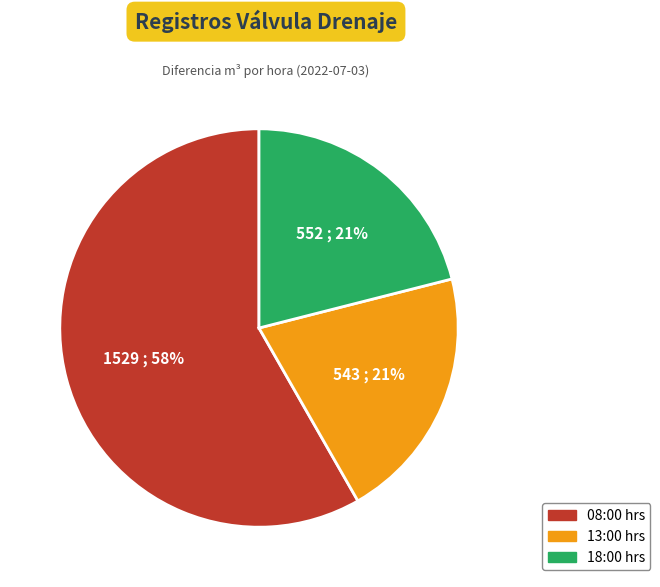

Is the sum of 18:00 hrs and 08:00 hrs greater than half?

Yes